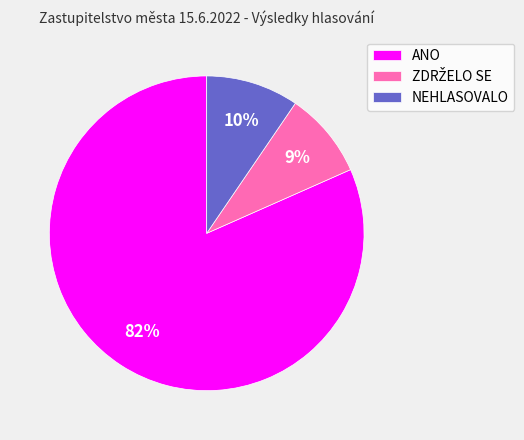

Does any single category account for the majority?

Yes